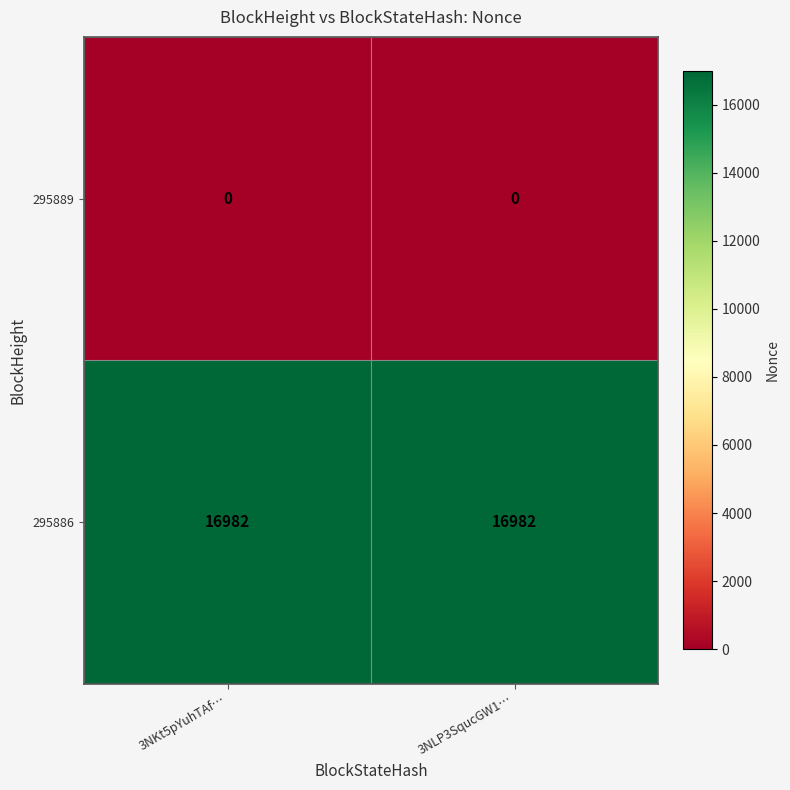

Is the value of 295889 at 3NKt5pYuhTAf… greater than the value of 295886 at 3NLP3SqucGW1…?

No